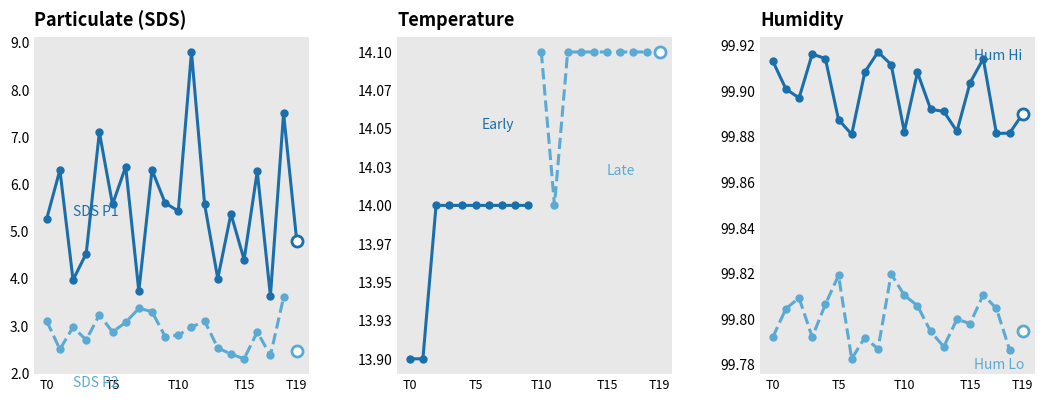

Rank the series by their maximum value, from lowest to highest.

SDS_P2, SDS_P1, Temp, Humidity